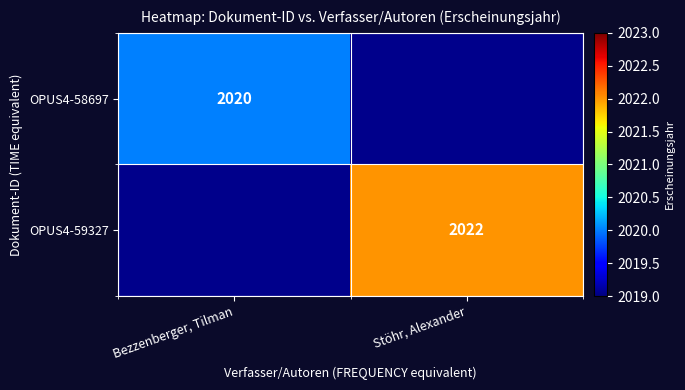

Is it true that OPUS4-58697 equals 2020 at Bezzenberger, Tilman?

True